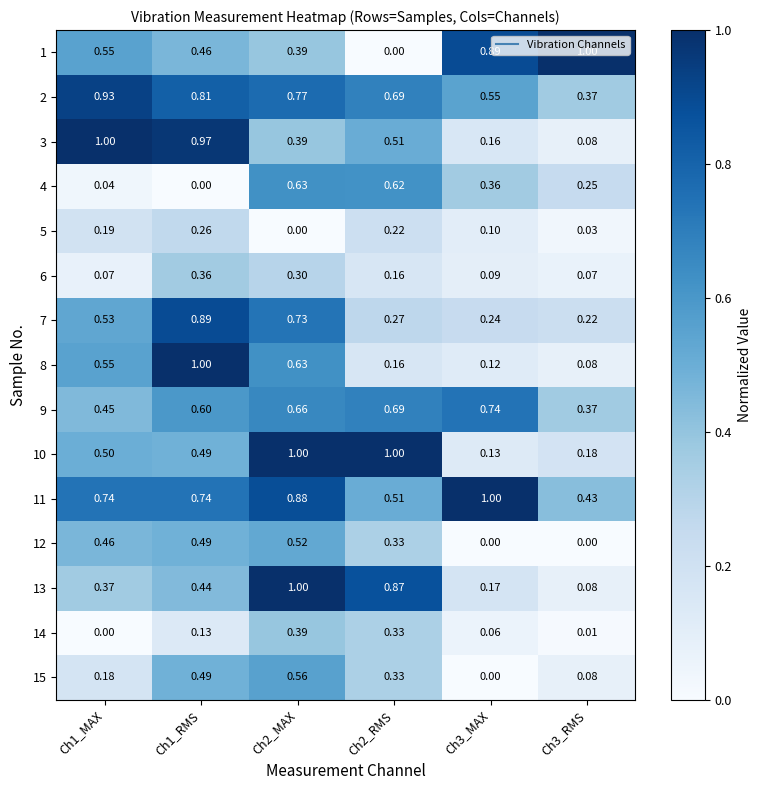

Is the value of 2 at Ch2_RMS greater than the value of 15 at Ch3_MAX?

Yes